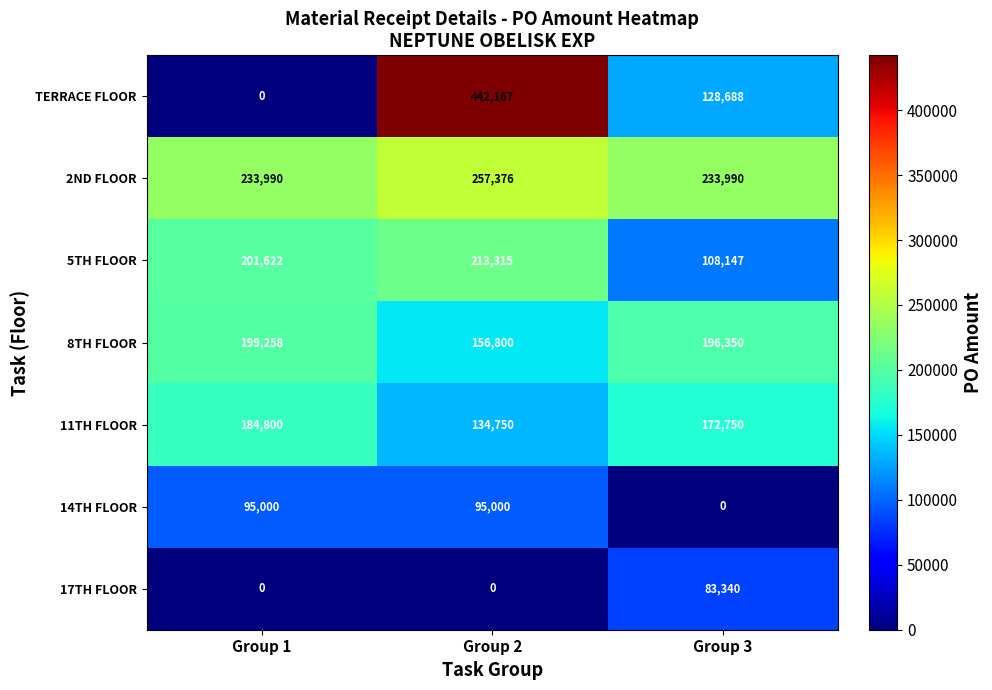

Reading left to right, transcribe all the data shown in this chart.

TERRACE FLOOR: 0	442167	128688
2ND FLOOR: 233990	257376	233990
5TH FLOOR: 201622	213315	108147
8TH FLOOR: 199258	156800	196350
11TH FLOOR: 184800	134750	172750
14TH FLOOR: 95000	95000	0
17TH FLOOR: 0	0	83340